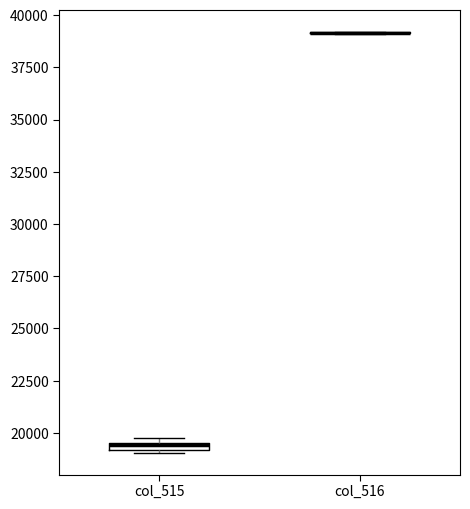

Where is the upper edge of the box for col_515 on the y-axis? The values are not printed on the chart, so give them approximately, as read against the axis.

19500